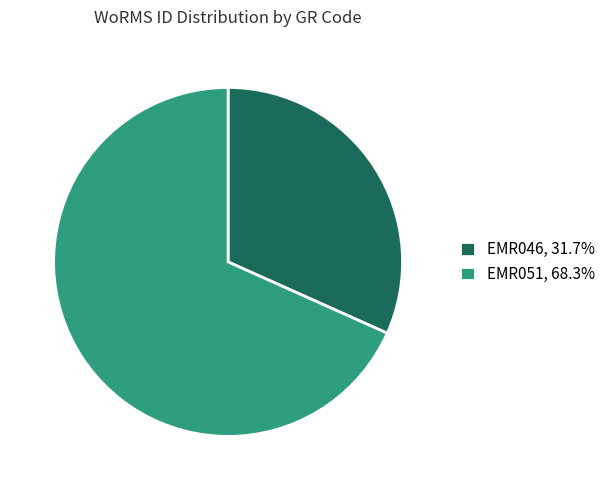

Is there any slice that represents more than half of the pie?

Yes